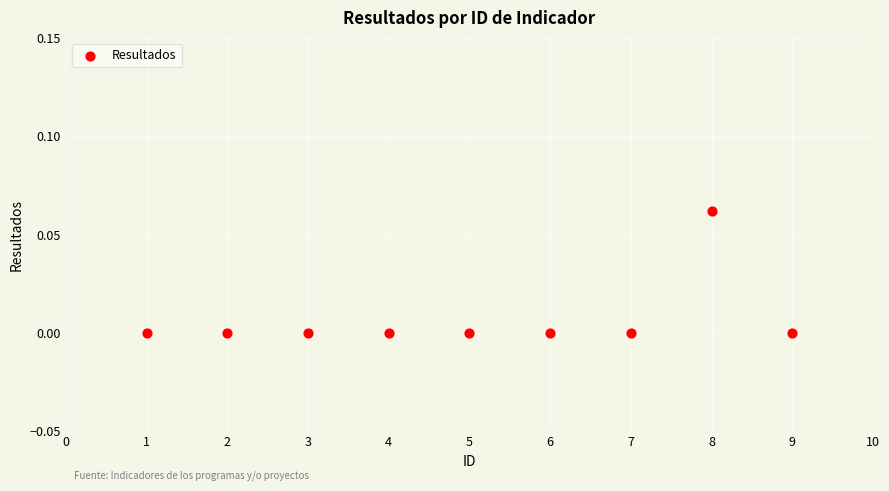

What is the average X value?

5.0